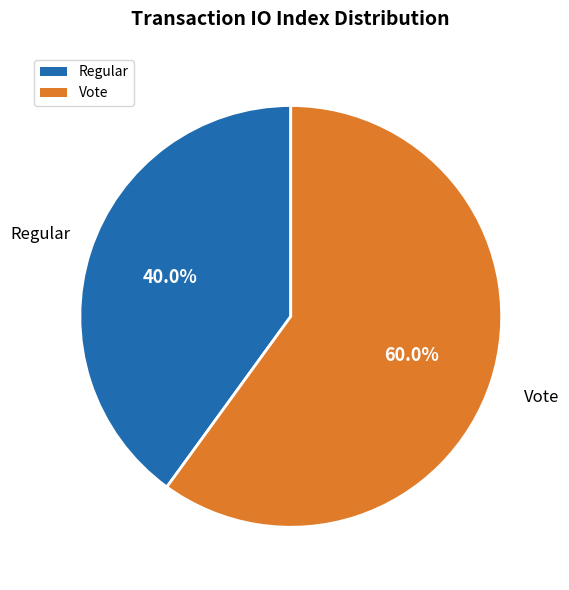

Is Vote the majority of the pie?

Yes